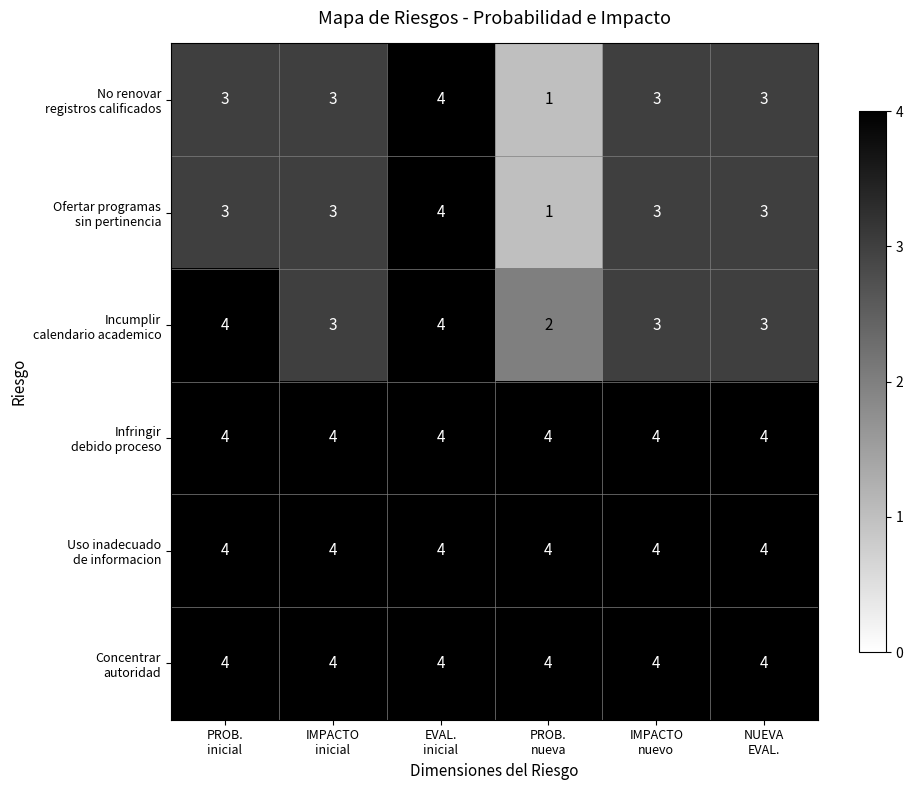

At how many categories does at least one series exceed 2?

6